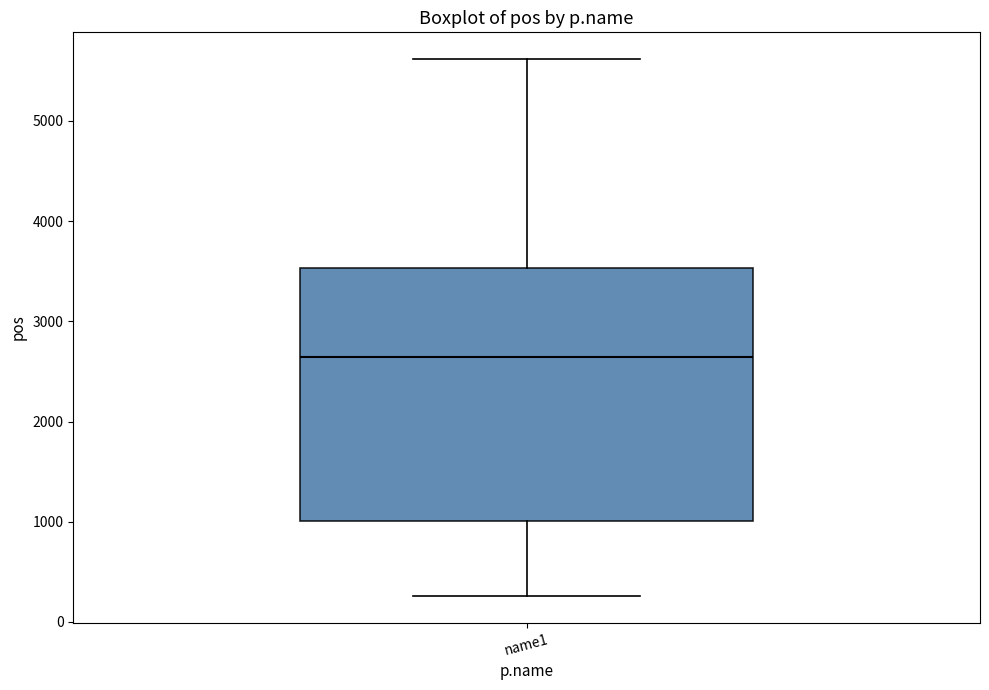

Transcribe this box plot: give where the median line is, the range the box spans, and where the two whiskers end, as read against the y-axis. The values are not printed on the chart, so give them approximately, as read against the axis.

median 2600, box 1000 to 3500, whiskers 300 to 5600